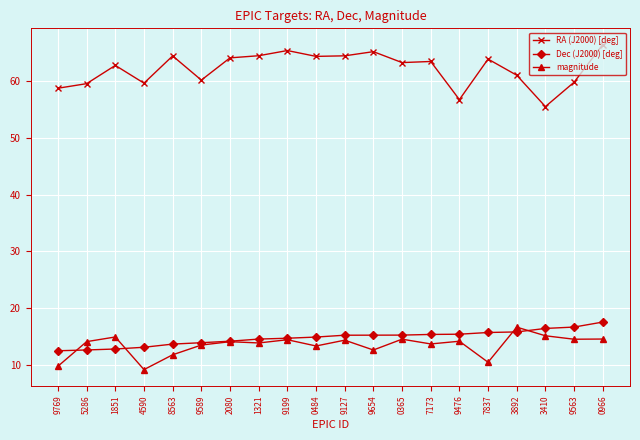

At which category is the sum across all series the highest?

0966